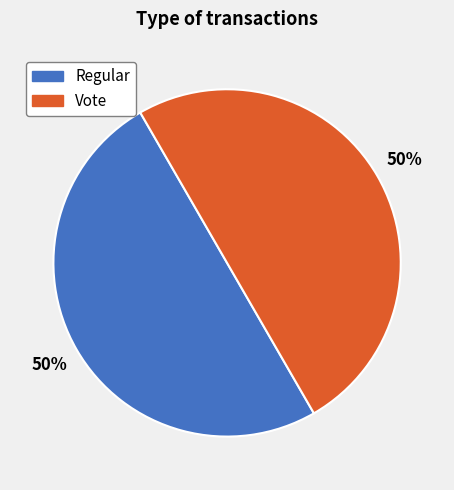

To the nearest percent, what is the average slice percentage?

50%